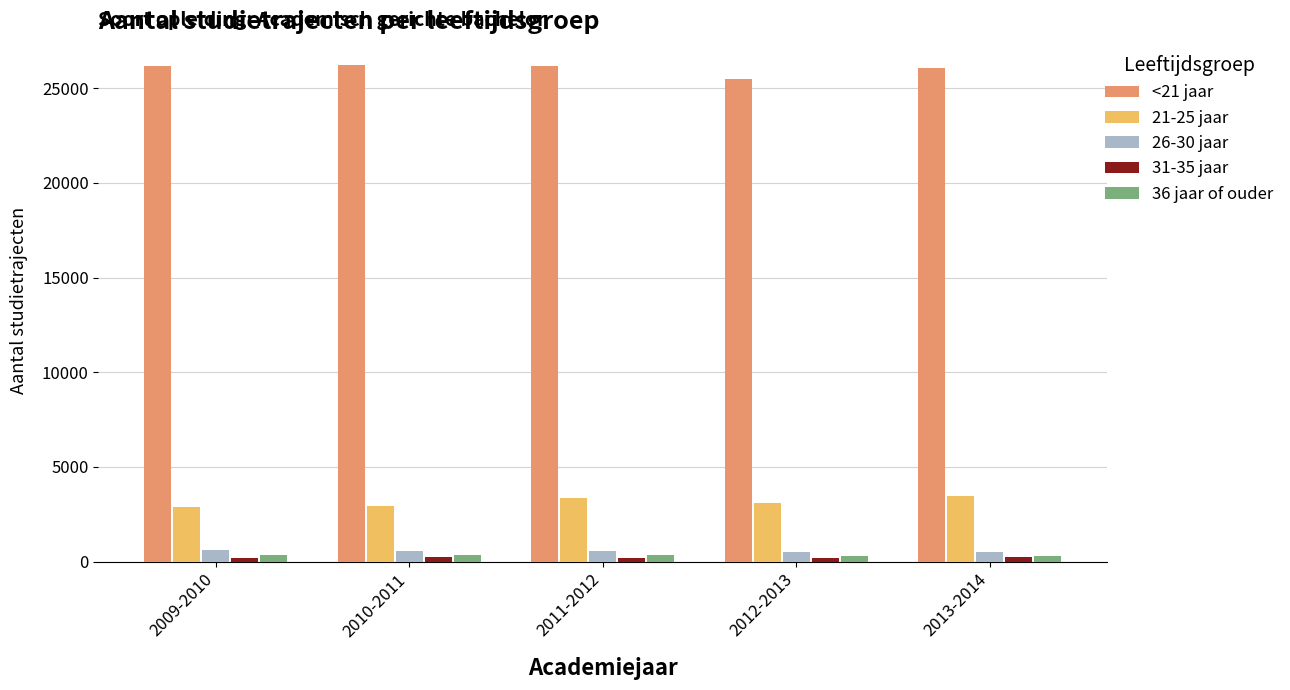

What is the greatest value displayed?

26228